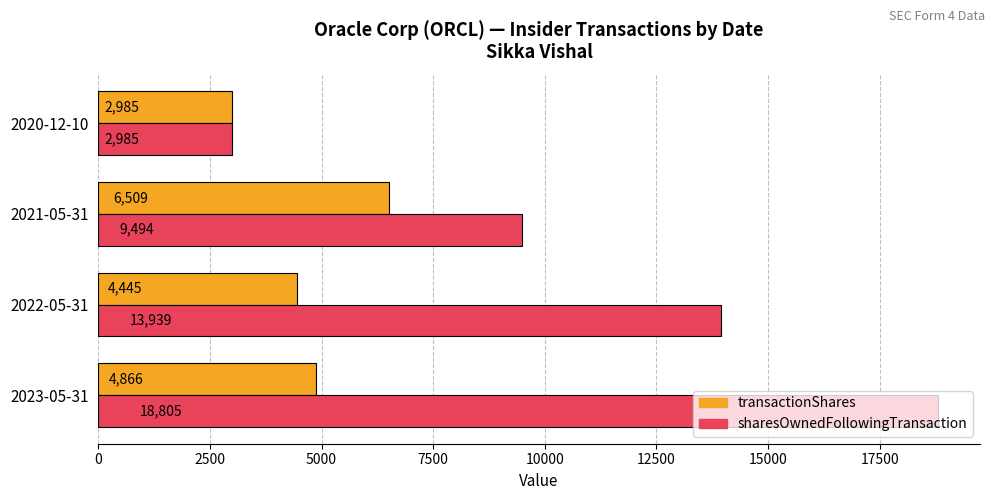

List the series in order of their overall mean, lowest first.

transactionShares, sharesOwnedFollowingTransaction